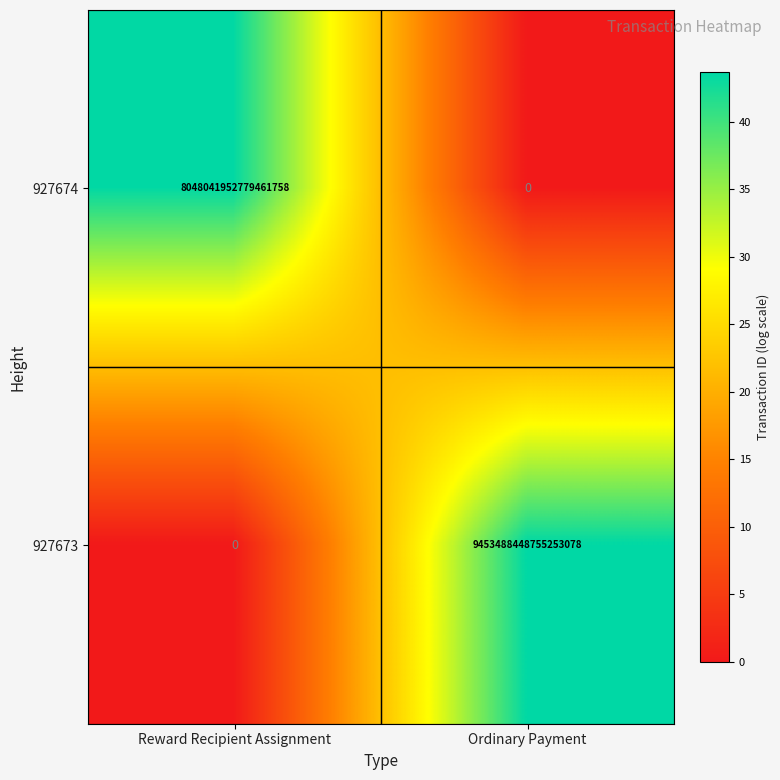

Rank the series at Reward Recipient Assignment from highest to lowest value.

927674, 927673